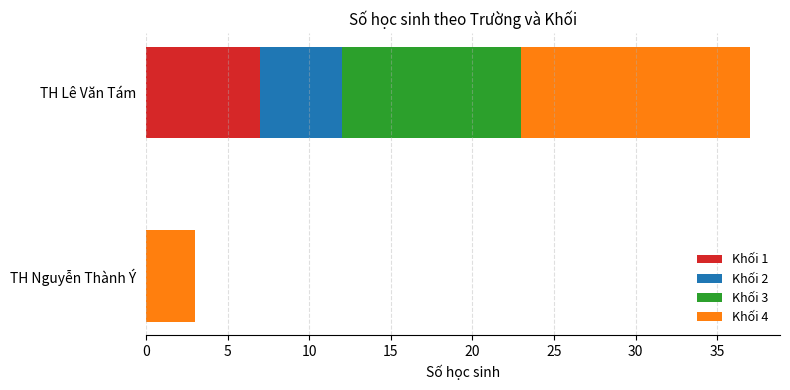

What is the highest value of the Khối 1 series?

7